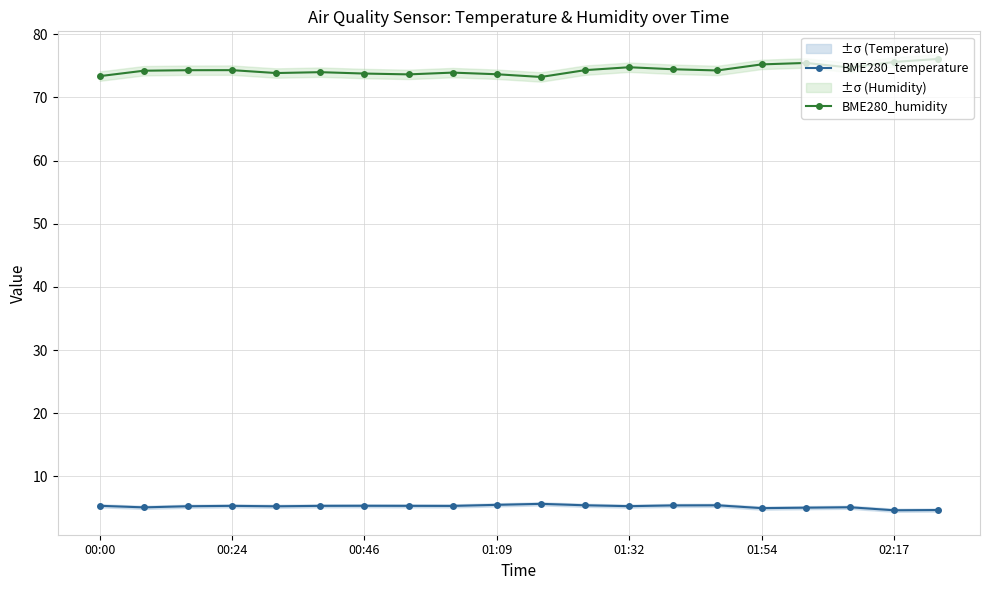

In BME280_temperature, how many points are higher than both neighbors (excluding endpoints)?

5